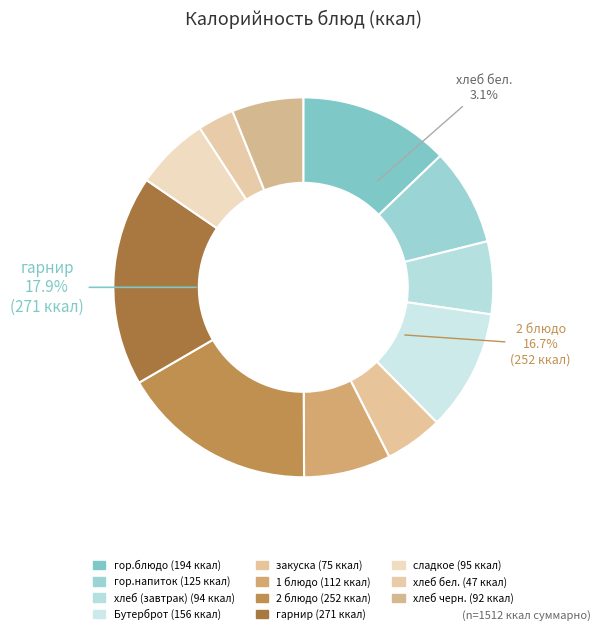

Between хлеб черн. and хлеб бел., which is larger?

хлеб черн.